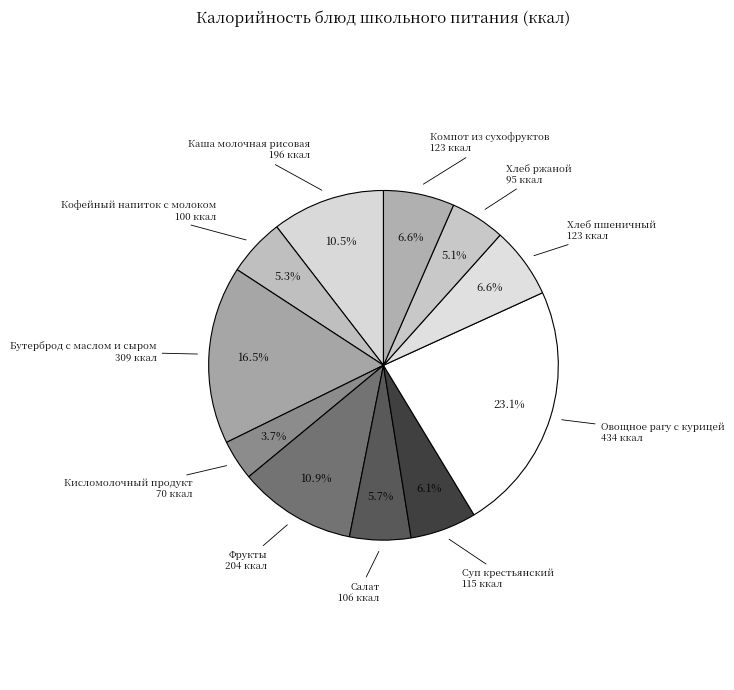

Does Компот из сухофруктов represent more than half of the total?

No